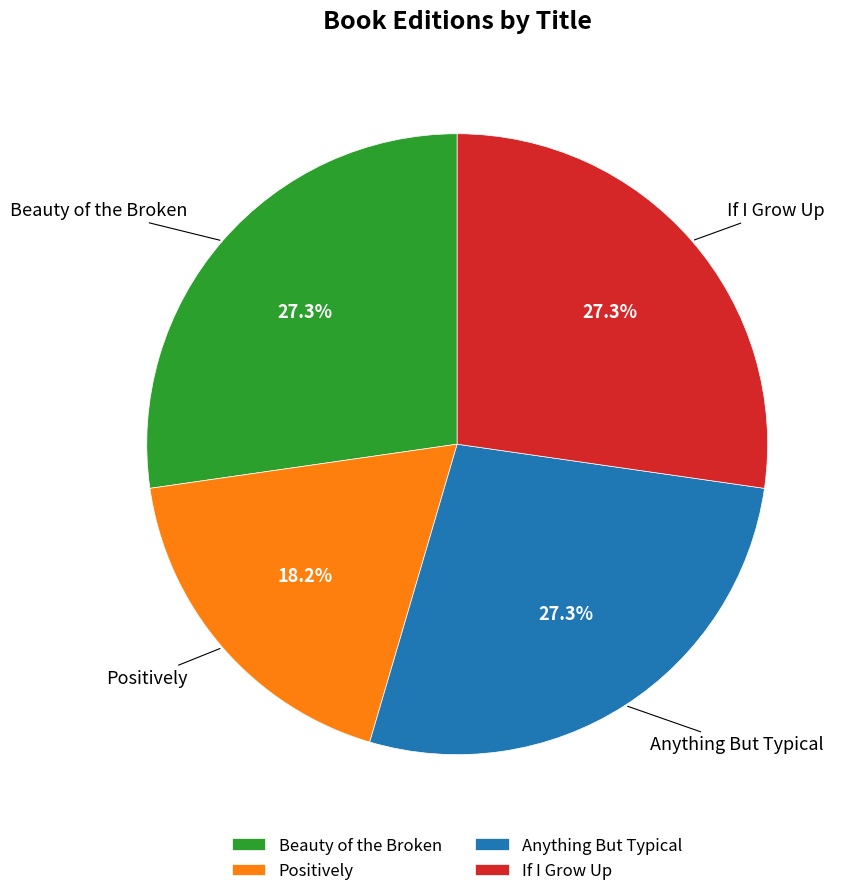

Does any single category account for the majority?

No